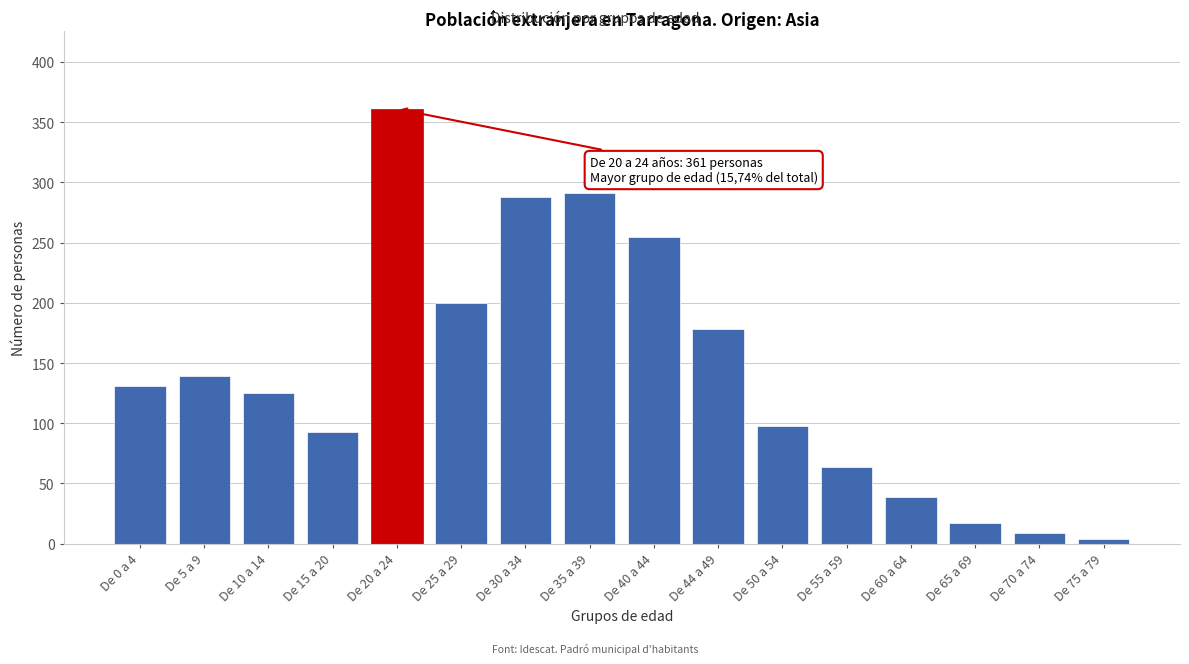

Reading right to left, list all the values displayed in this chart.

De 75 a 79=4	De 70 a 74=9	De 65 a 69=17	De 60 a 64=39	De 55 a 59=64	De 50 a 54=98	De 44 a 49=178	De 40 a 44=255	De 35 a 39=291	De 30 a 34=288	De 25 a 29=200	De 20 a 24=361	De 15 a 20=93	De 10 a 14=125	De 5 a 9=139	De 0 a 4=131